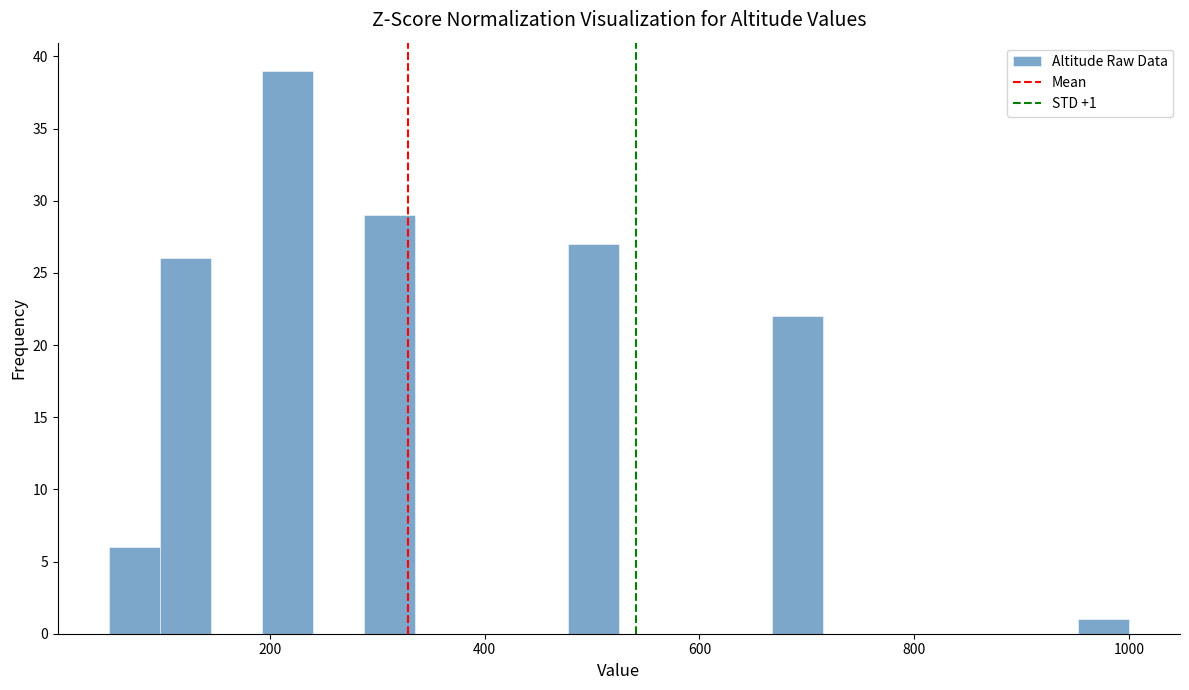

Around what value on the x-axis is the tallest bar? Give the approximate position of its centre, as read against the axis.

220